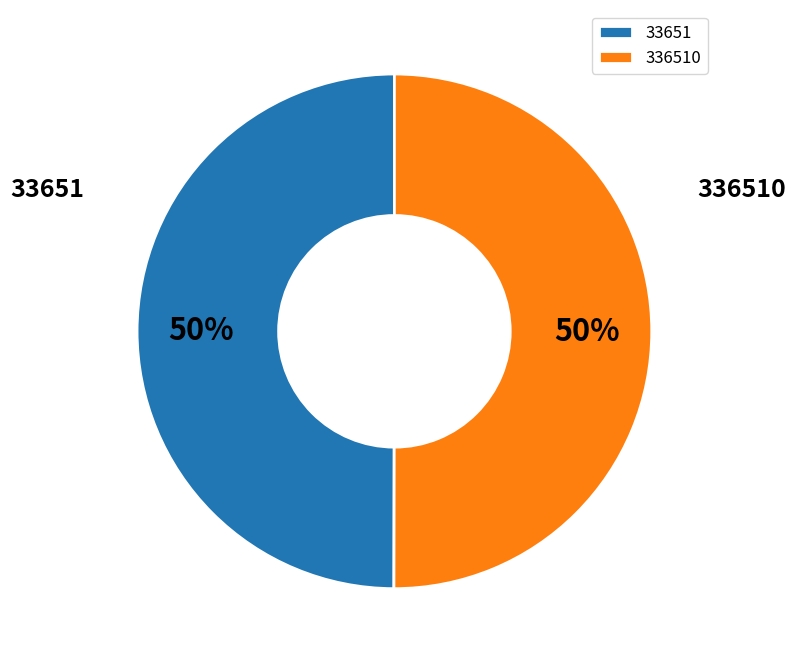

How many segments does this pie chart have?

2